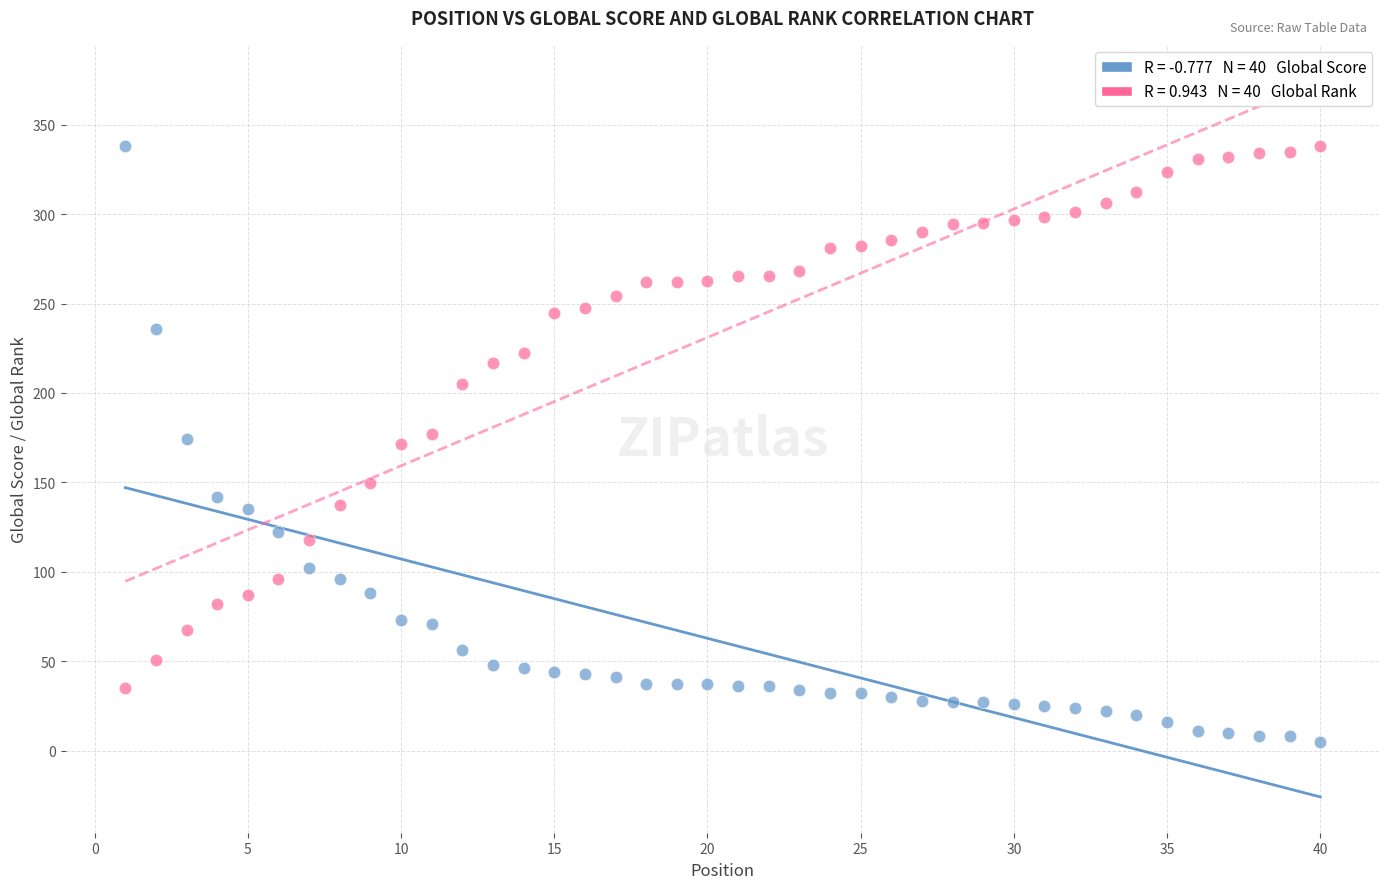

Across all data points, what is the range of Y values (max minus min)?

333.0